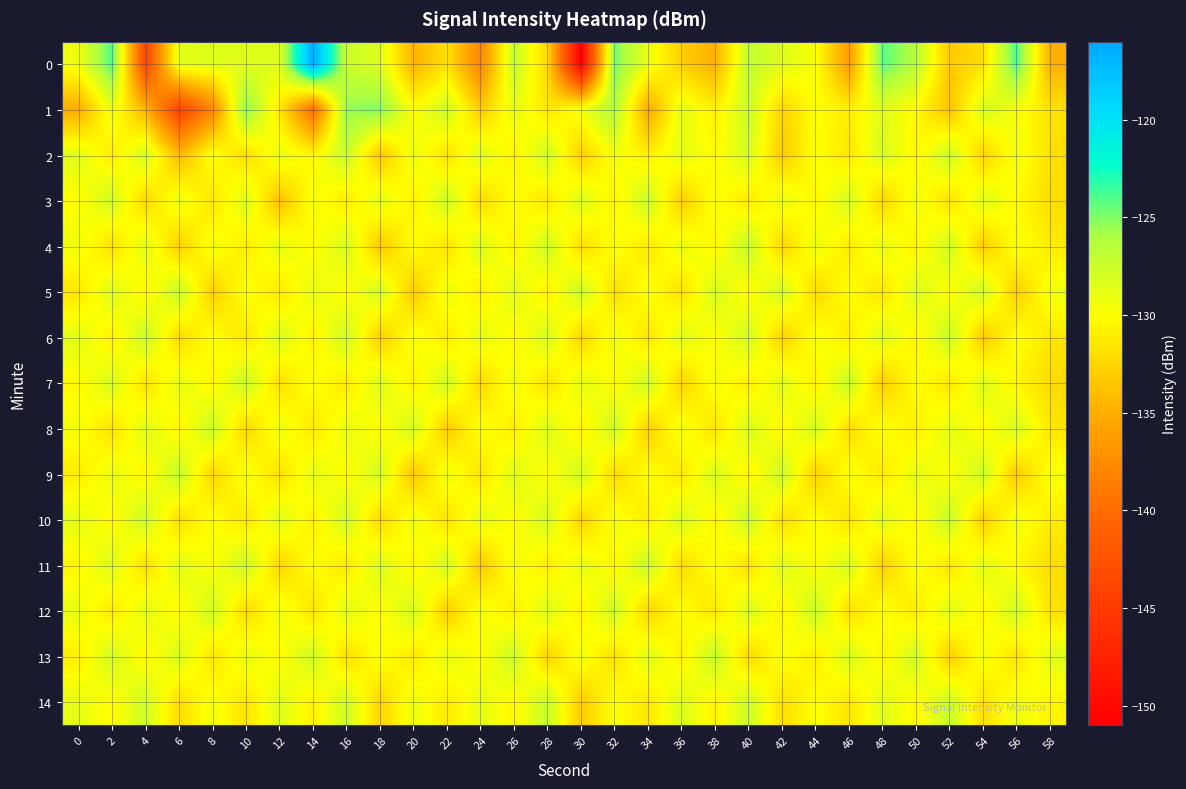

What is the minimum value shown in the chart?

-150.9